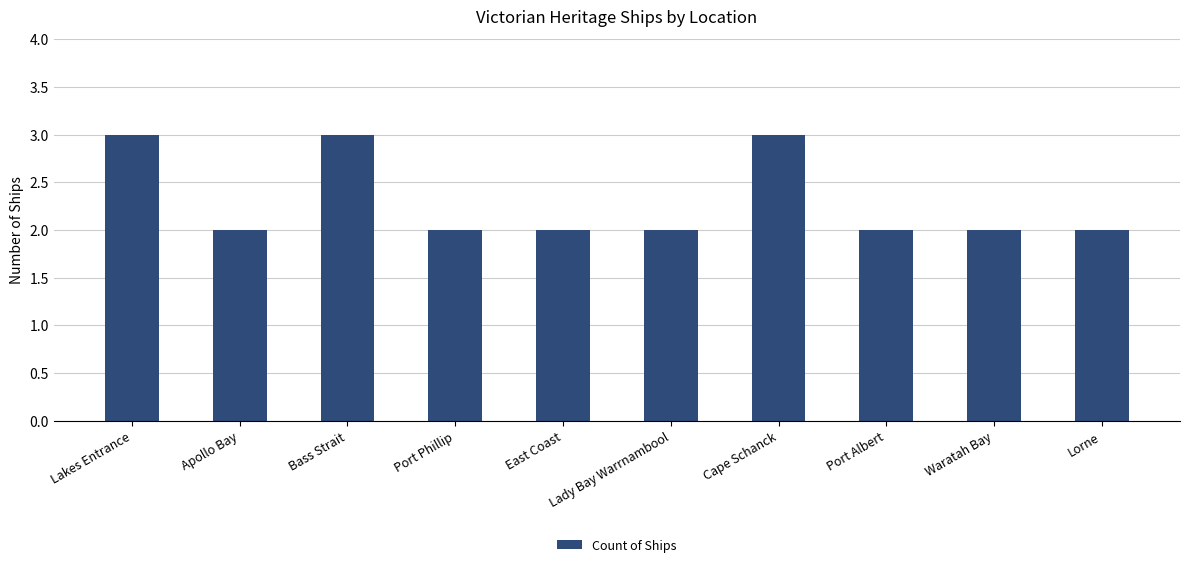

What position from the left is Lady Bay Warrnambool?

6